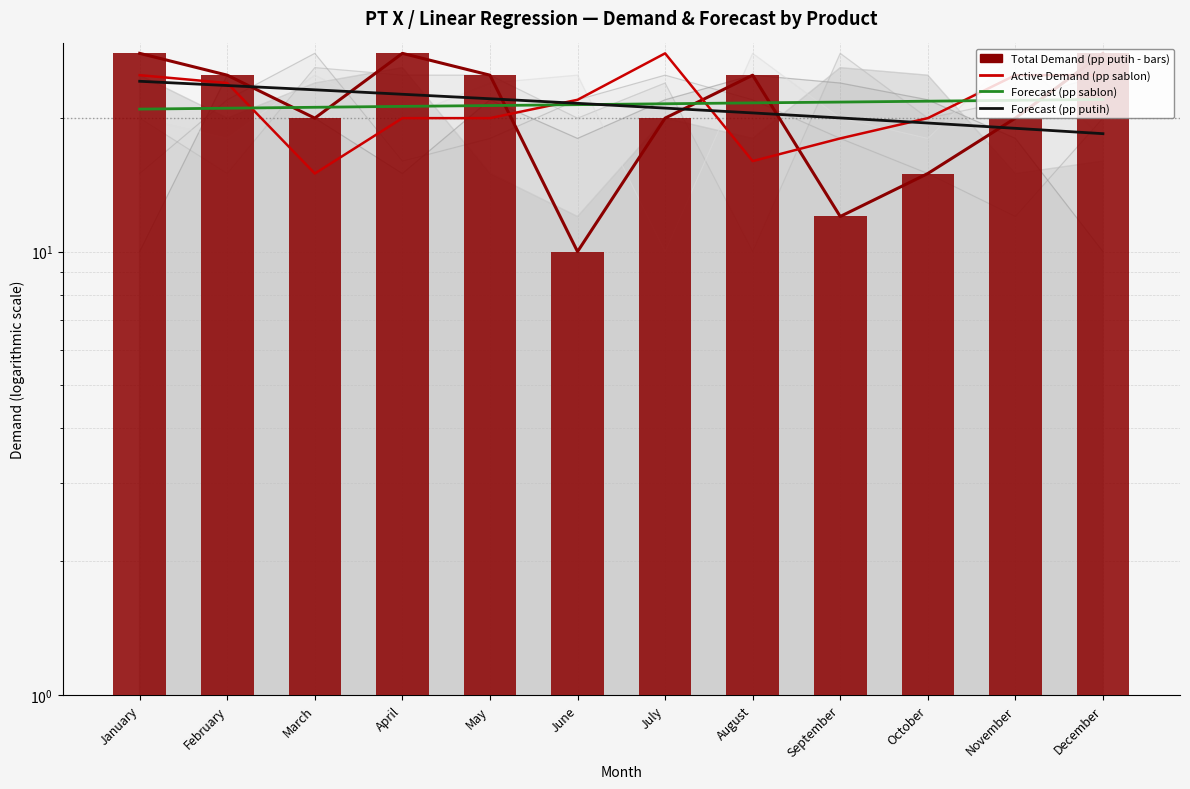

Is the value of Forecast (pp sablon) at December greater than the value of pp putih Demand (bars) at July?

Yes